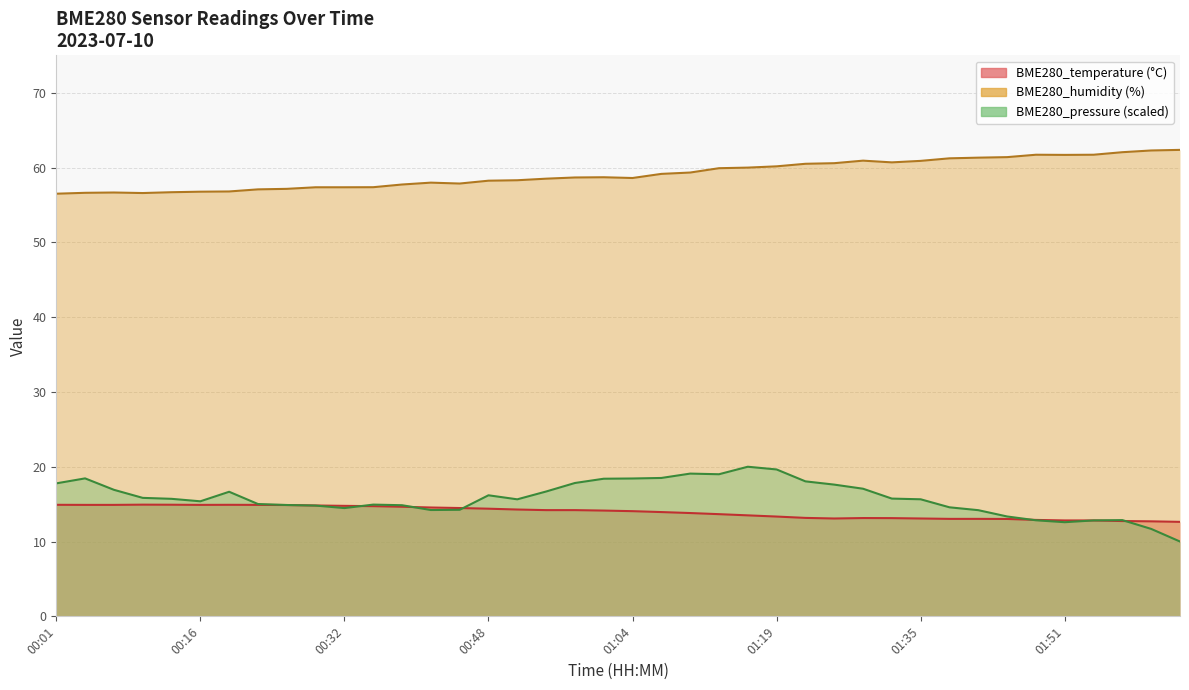

Is the value of BME280_temperature at 01:01 greater than the value of BME280_humidity at 01:01?

No